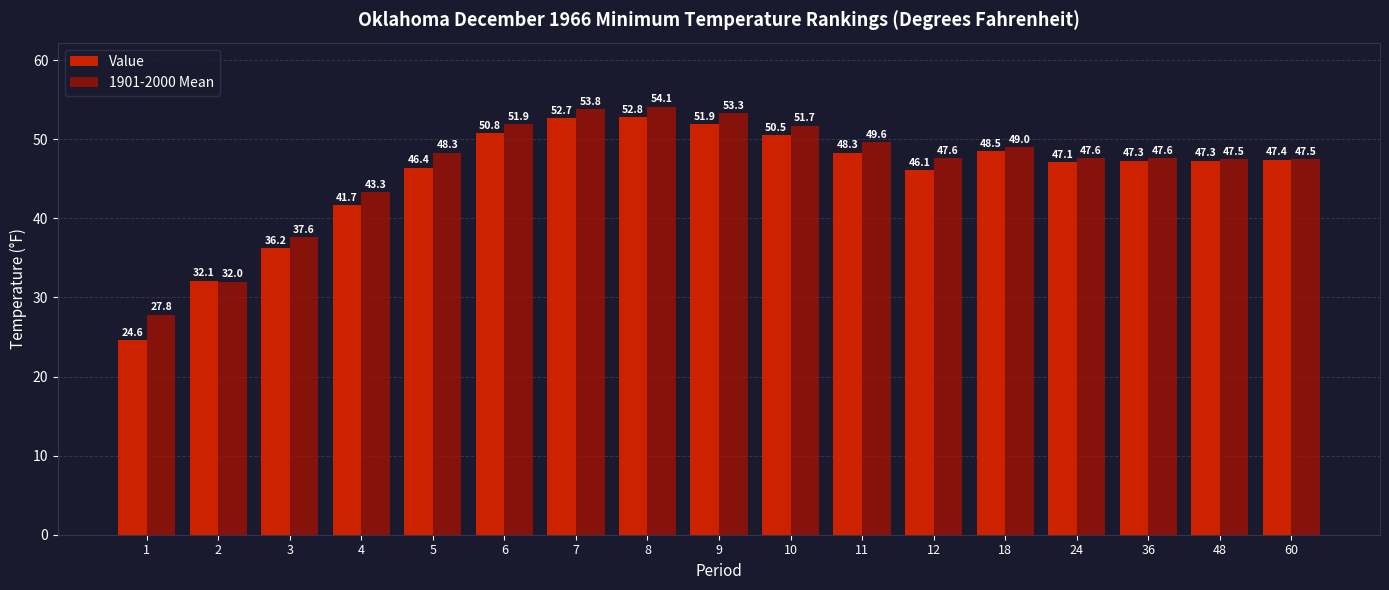

How many values in the 1901-2000 Mean series exceed 47?

13